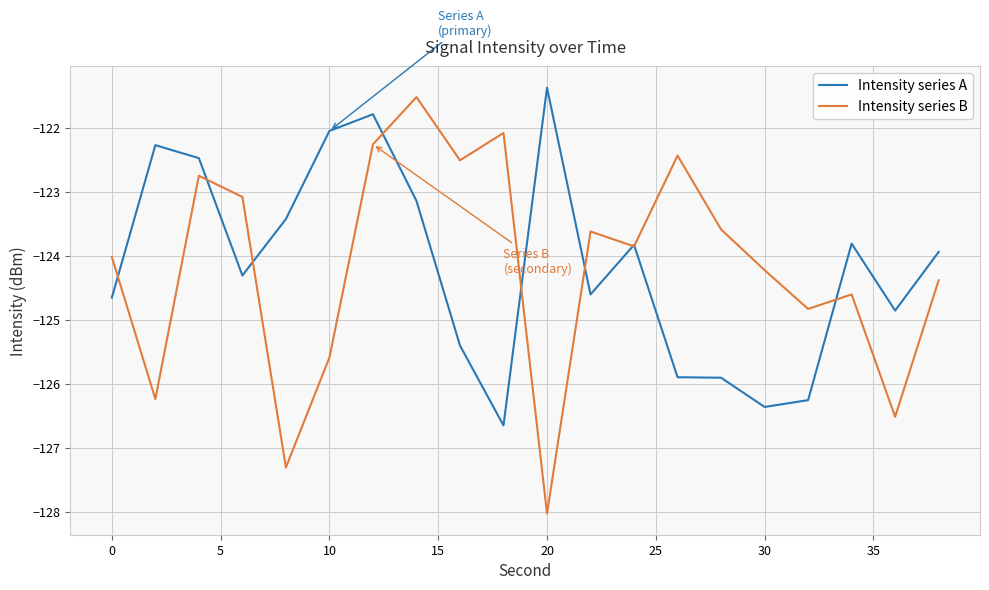

What is the minimum value shown in the chart?

-128.0